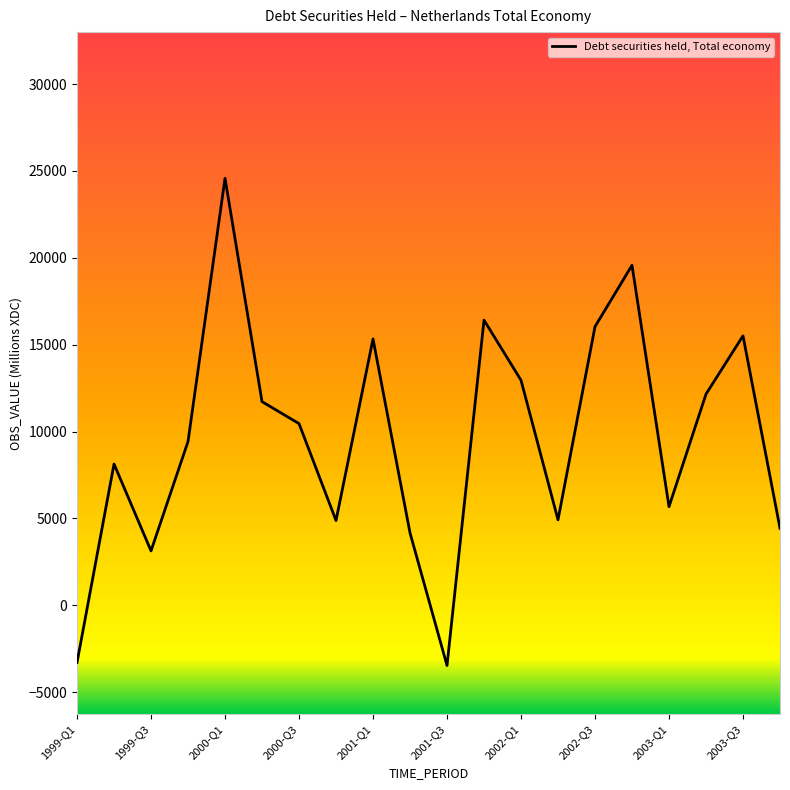

What is the difference between the maximum and minimum values?

28044